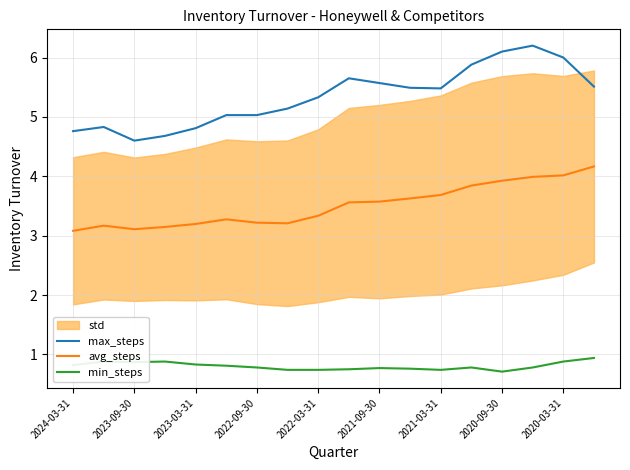

True or false: avg_steps and min_steps intersect in this chart.

False